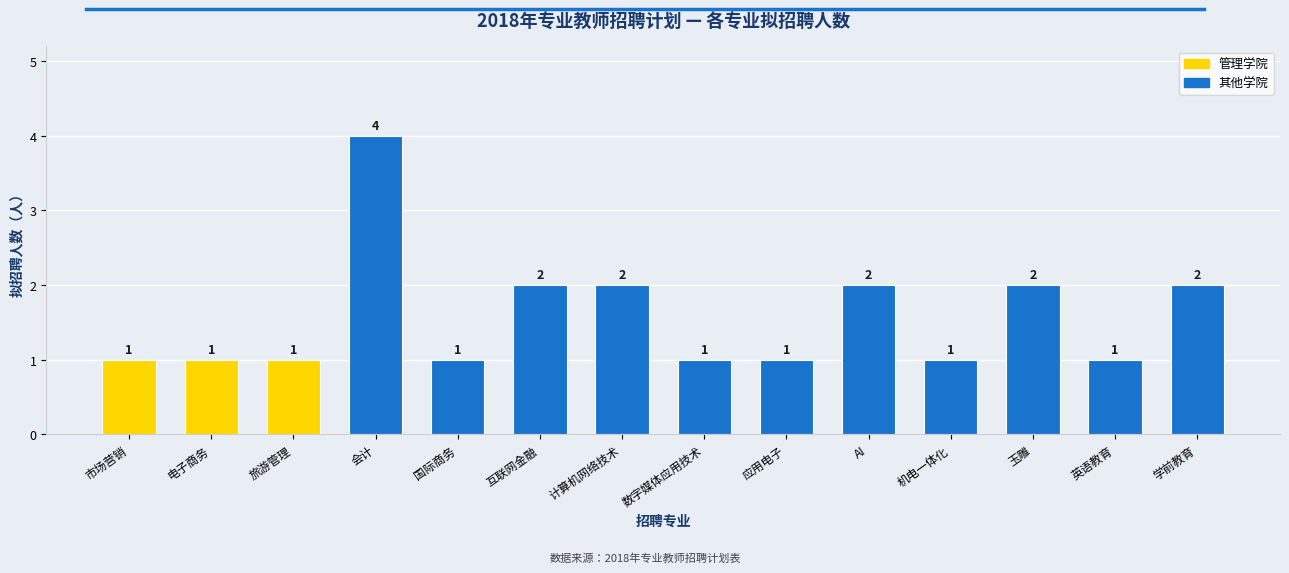

What is the approximate value at 应用电子?

1